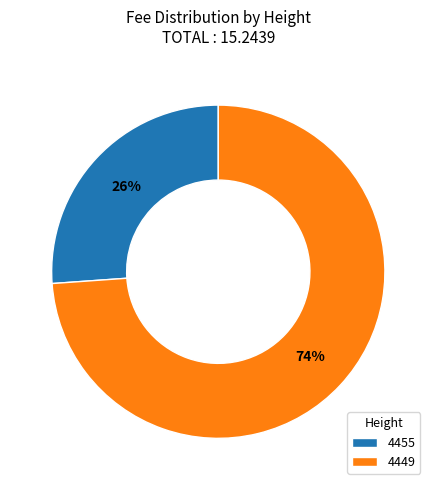

Is the sum of 4449 and 4455 greater than half?

Yes